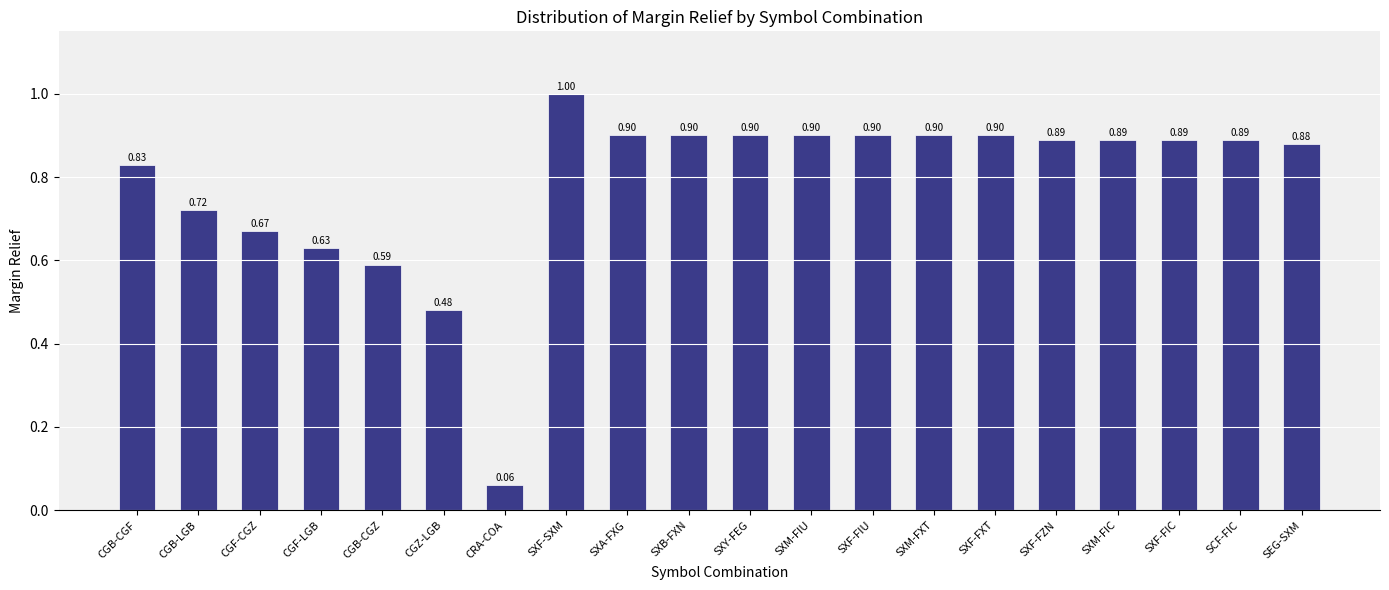

Between SXM-FXT and SEG-SXM, which is larger?

SXM-FXT